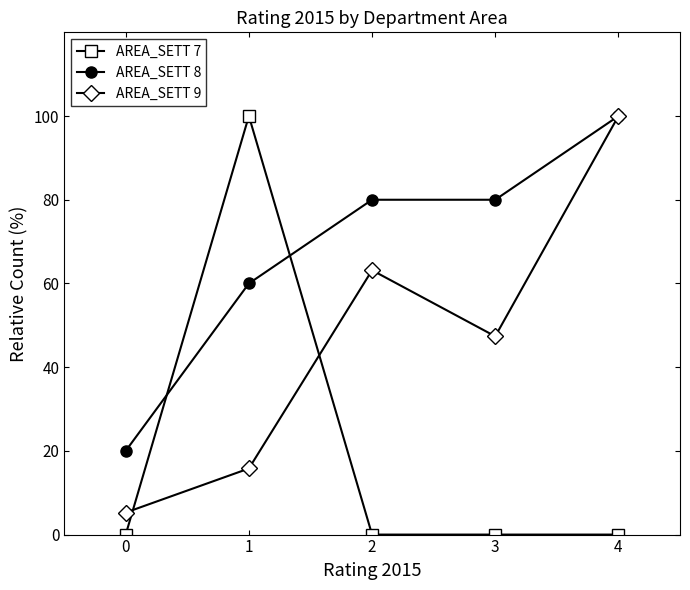

Which series has the largest range (max minus min)?

AREA_SETT 7